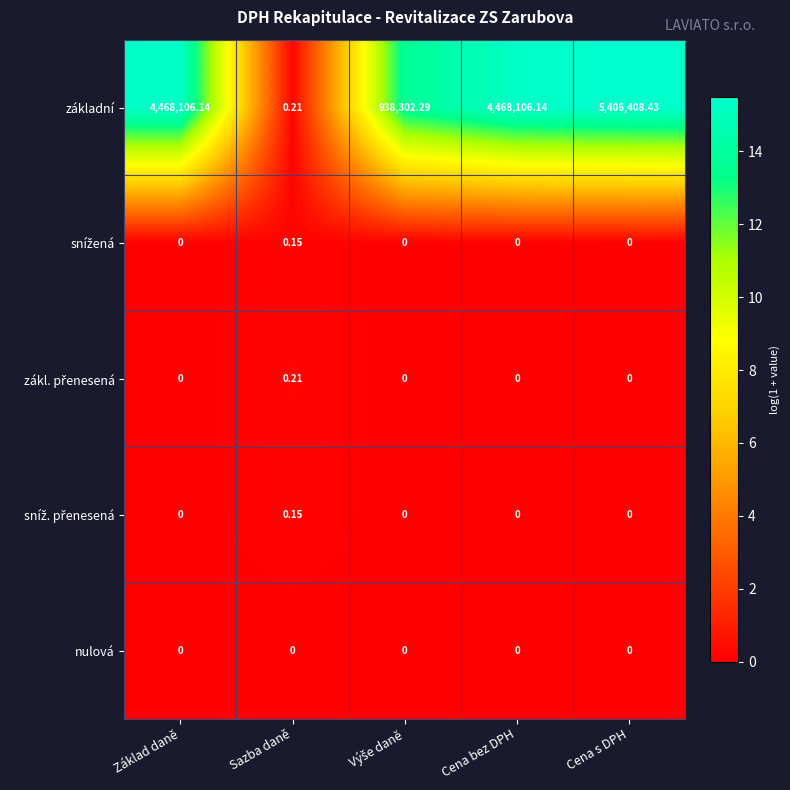

Which series changed the most between Základ daně and Sazba daně?

základní